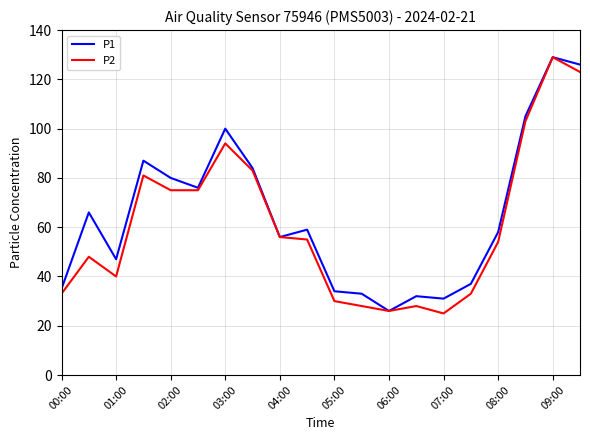

What is the minimum value shown in the chart?

25